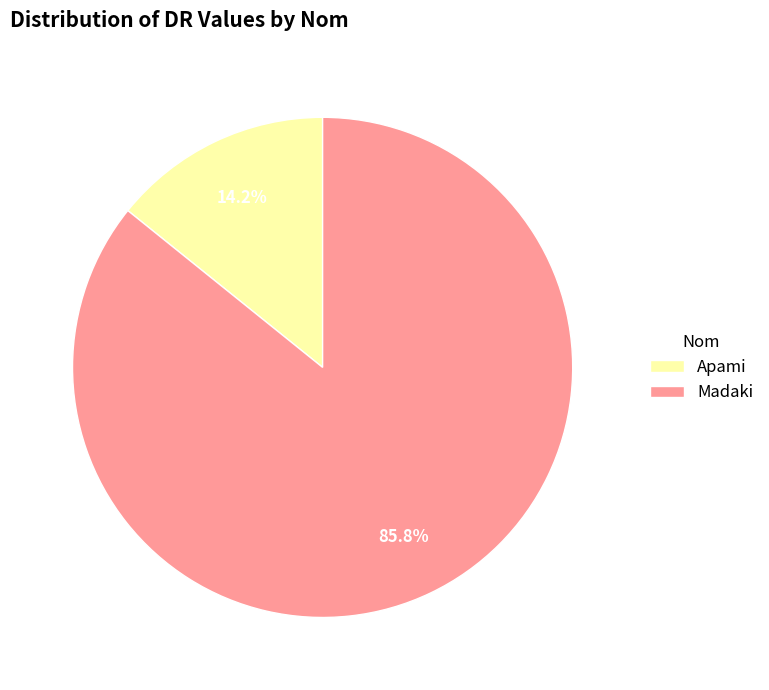

To the nearest percent, what percentage of the pie is Madaki?

86%